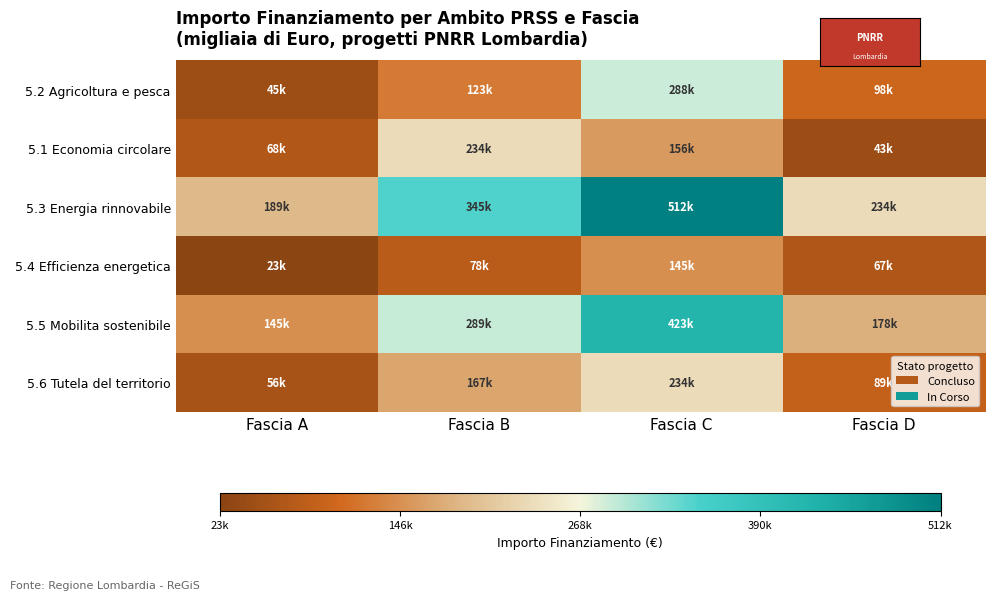

Rank the series at Fascia D from lowest to highest value.

5.1 Economia circolare, 5.4 Efficienza energetica, 5.6 Tutela del territorio, 5.2 Agricoltura e pesca, 5.5 Mobilita sostenibile, 5.3 Energia rinnovabile